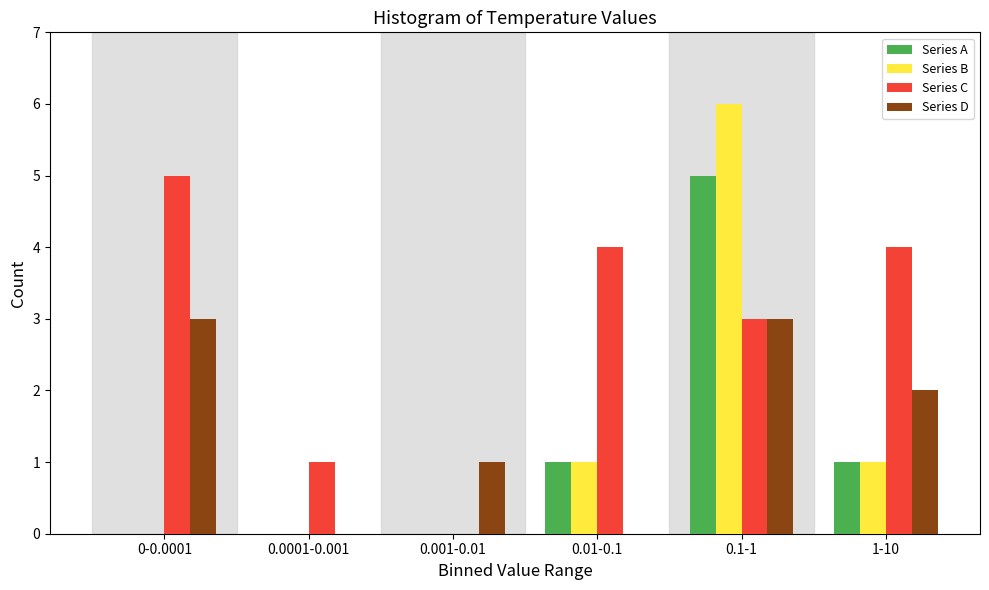

Reading left to right, what are all the values shown in this chart?

Series A: 0-0.0001=0	0.0001-0.001=0	0.001-0.01=0	0.01-0.1=1	0.1-1=5	1-10=1
Series B: 0-0.0001=0	0.0001-0.001=0	0.001-0.01=0	0.01-0.1=1	0.1-1=6	1-10=1
Series C: 0-0.0001=5	0.0001-0.001=1	0.001-0.01=0	0.01-0.1=4	0.1-1=3	1-10=4
Series D: 0-0.0001=3	0.0001-0.001=0	0.001-0.01=1	0.01-0.1=0	0.1-1=3	1-10=2